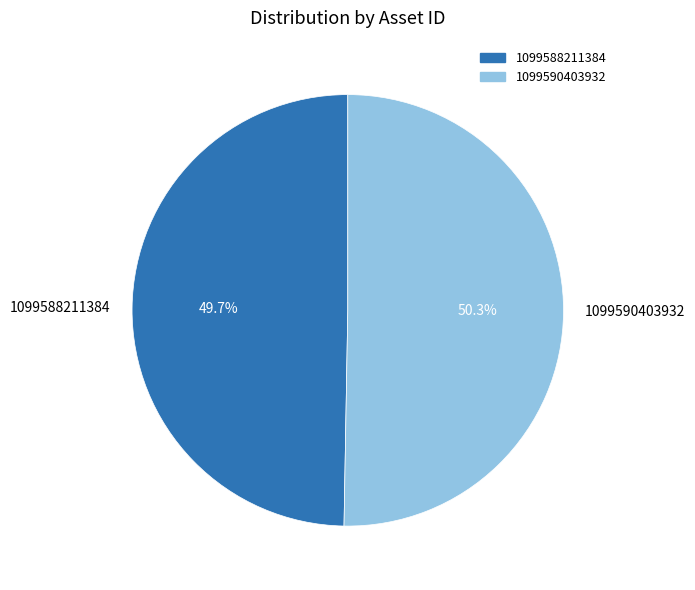

To the nearest percent, what portion does 1099588211384 represent?

50%